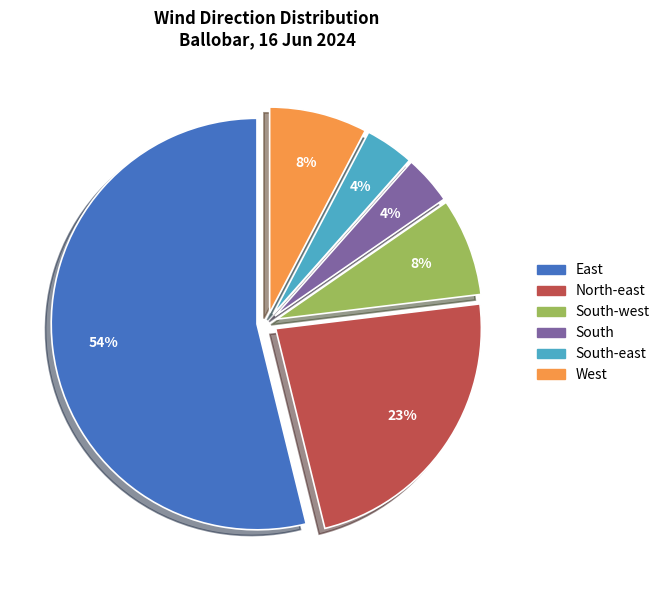

What is the largest slice in the pie chart?

East